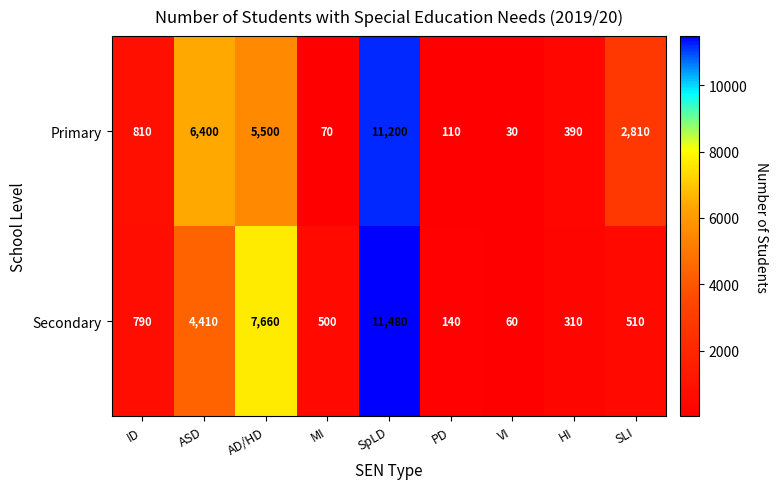

How many data points does each series have?

9